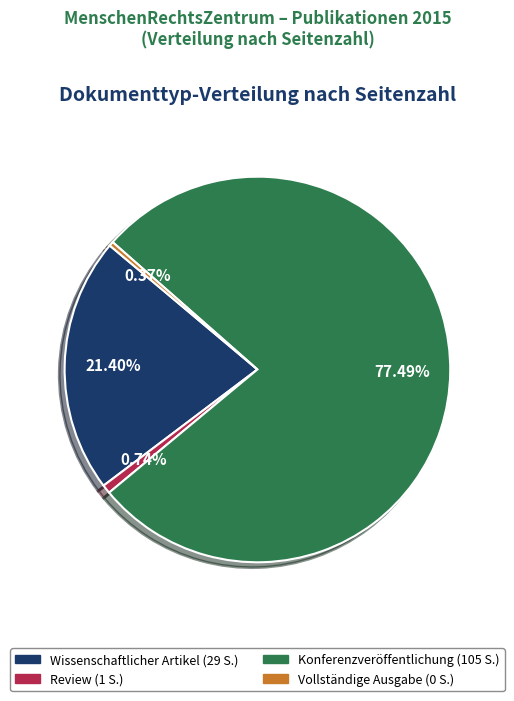

What portion of the pie excludes Wissenschaftlicher Artikel?

78.5%